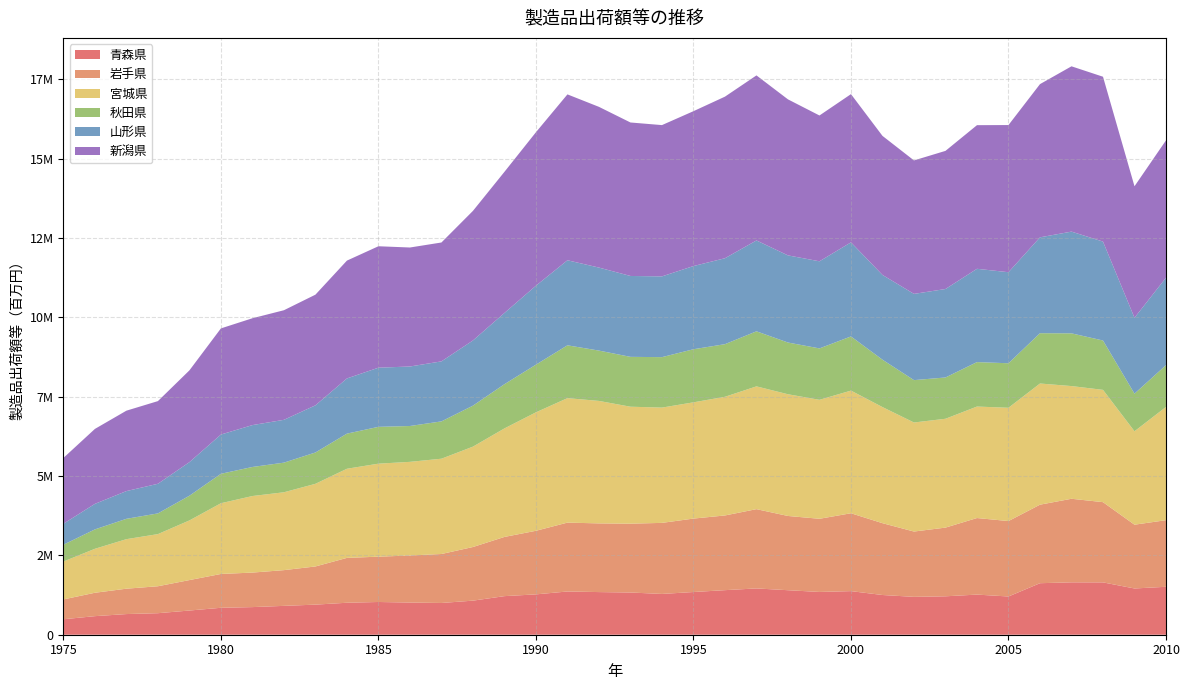

Reading left to right, extract all data points from this chart.

青森県: 487579	585192	651084	678408	762601	849036	870530	909505	948369	1007672	1031736	1014033	1000409	1073945	1216095	1271619	1362546	1343875	1330343	1285240	1345917	1404399	1458961	1402732	1347945	1374170	1251843	1193532	1210826	1264566	1205148	1623612	1651106	1649446	1457403	1510719
岩手県: 625111	737150	799705	849308	959491	1065763	1087610	1125991	1202999	1413818	1427762	1482960	1543404	1690137	1865654	2004016	2170429	2164607	2169331	2239363	2314167	2354250	2498441	2339743	2305762	2453958	2263336	2058255	2164855	2412545	2377009	2474696	2633458	2528404	2010170	2099077
宮城県: 1193471	1385798	1560786	1643047	1879818	2229110	2412884	2453733	2604512	2808939	2931285	2950925	3003109	3163130	3419973	3733025	3922844	3859520	3685873	3632992	3663416	3739762	3869298	3835788	3749249	3865118	3658847	3436282	3430038	3513591	3570238	3818410	3551616	3538700	2944135	3568922
秋田県: 530501	610901	641310	652601	778591	927750	915557	933775	987163	1106885	1160377	1129837	1176340	1291677	1393554	1502347	1664637	1586194	1571262	1590187	1673299	1657986	1734926	1630289	1620116	1707029	1493271	1335222	1301400	1400805	1402567	1585560	1661481	1555844	1184799	1317579
山形県: 660274	804788	873530	933497	1057914	1236886	1319697	1349209	1485824	1739267	1863971	1875106	1891211	2054143	2244887	2487991	2680346	2616174	2549152	2544838	2621416	2708247	2863494	2745933	2745077	2964891	2670806	2717818	2787789	2940137	2869203	3021169	3206128	3116989	2391489	2755903
新潟県: 2074314	2361887	2534212	2605273	2892165	3345104	3367186	3453864	3487588	3713383	3827059	3750033	3746367	4083704	4447473	4836773	5227483	5065051	4836856	4767817	4880605	5092281	5201529	4916940	4595237	4671167	4382361	4206238	4353066	4526494	4637785	4828125	5209244	5195390	4144795	4328044